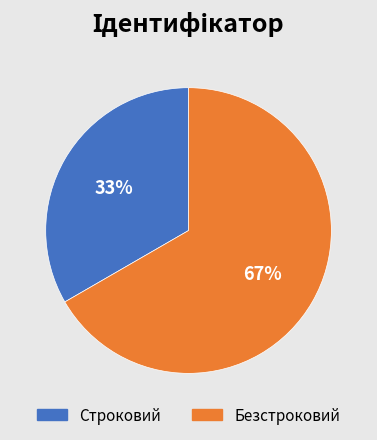

Is the sum of Строковий and Безстроковий greater than half?

Yes